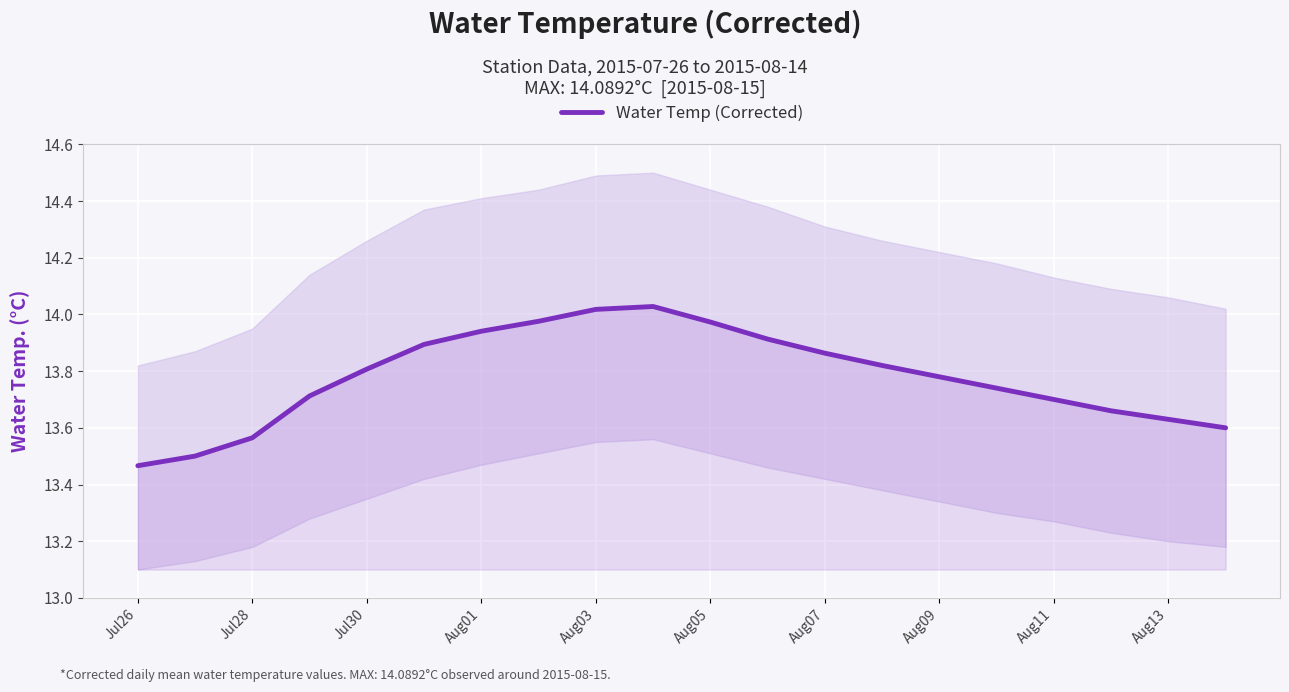

Where is the data nearest to the value 13?

Jul26